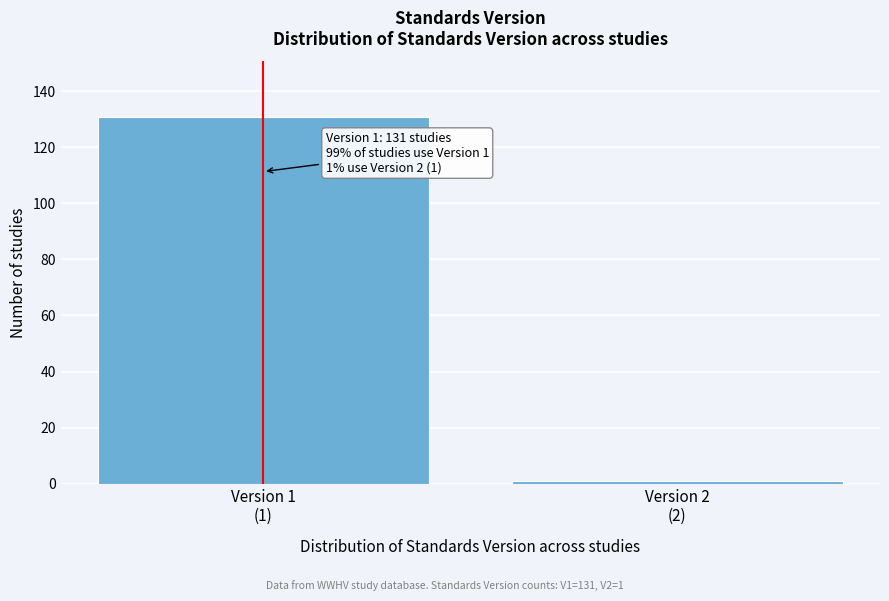

Reading right to left, transcribe all the data shown in this chart.

1	131